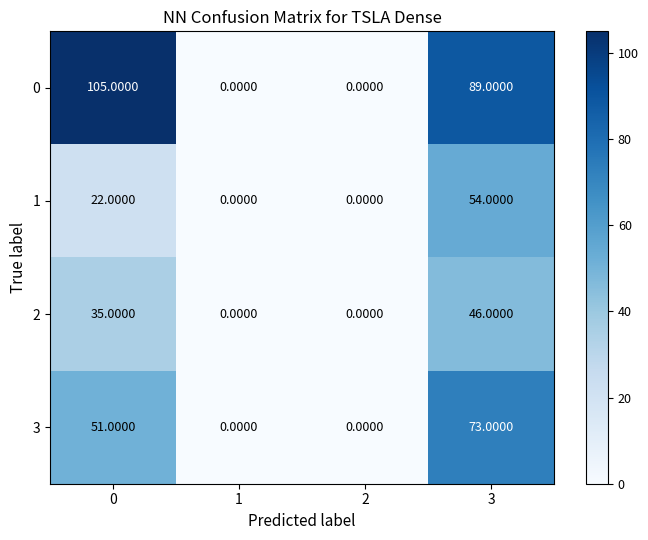

Which series has the largest total across all categories?

0